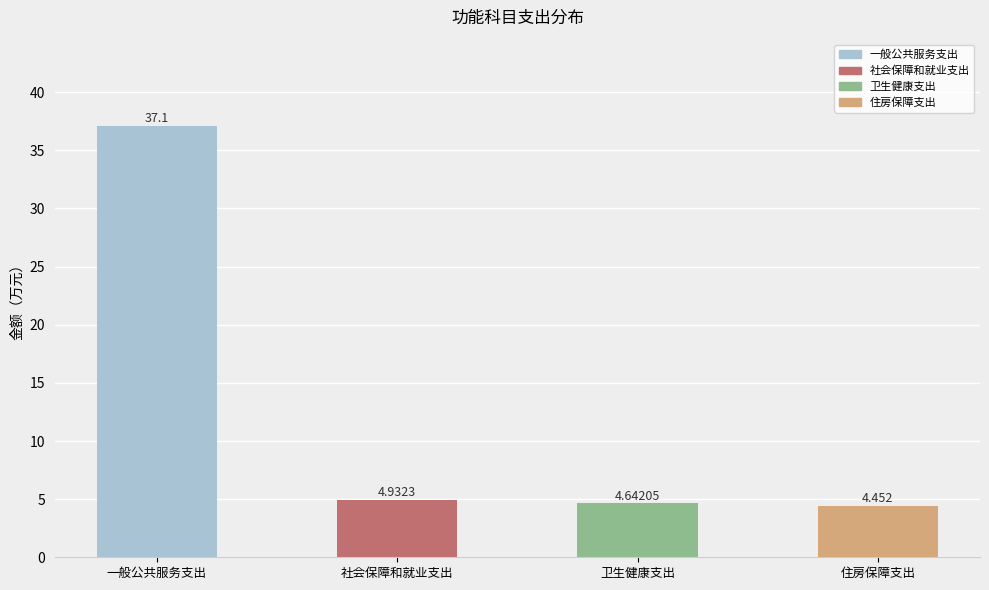

What is the sum of the values at 住房保障支出 and 卫生健康支出?

9.1